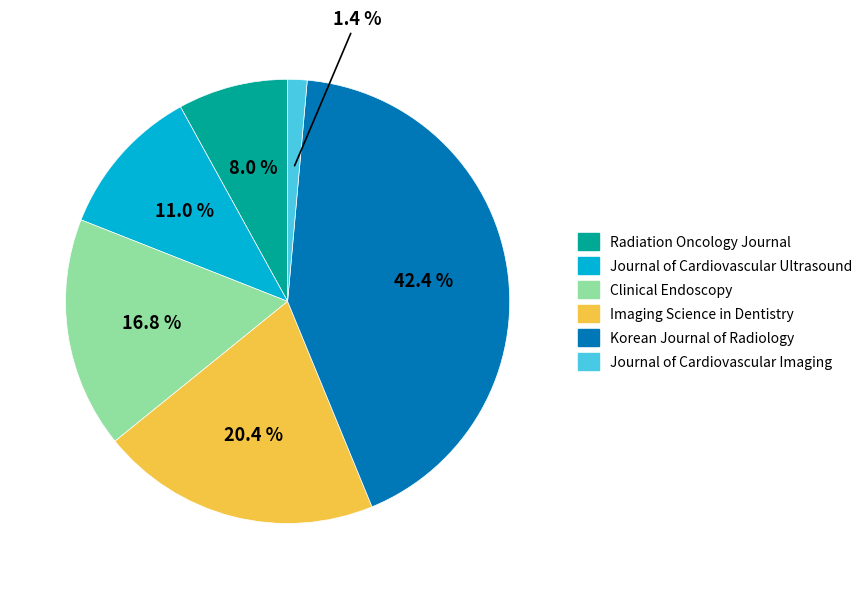

How much of the chart is everything except Clinical Endoscopy?

83.2%